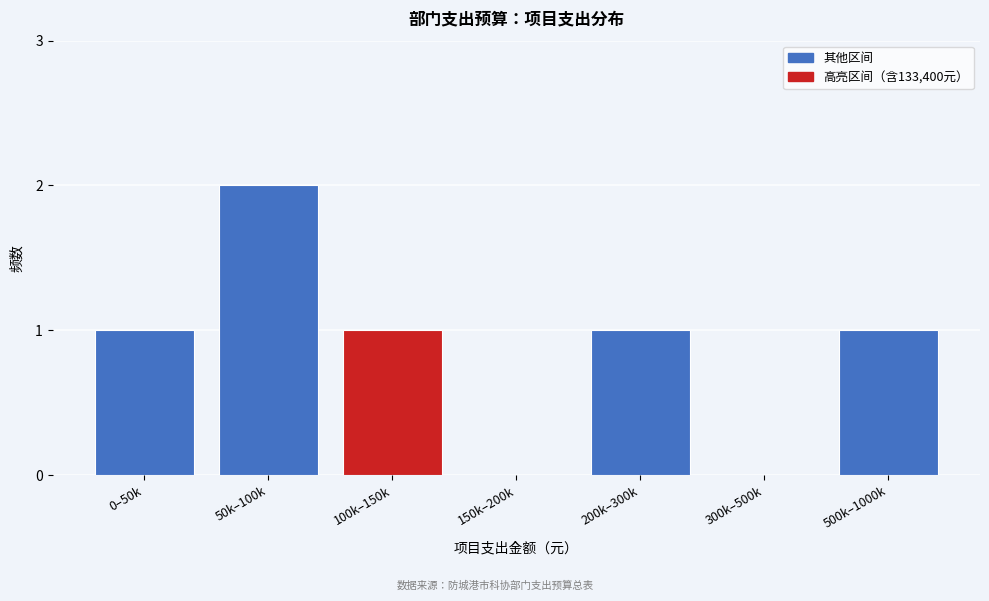

Reading right to left, transcribe all the data shown in this chart.

500k–1000k=1	300k–500k=0	200k–300k=1	150k–200k=0	100k–150k=1	50k–100k=2	0–50k=1